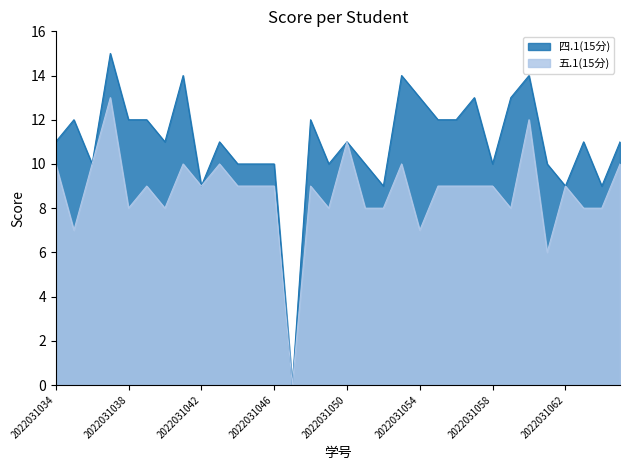

Is it true that 四.1(15分) equals 11 at 2022031063?

True